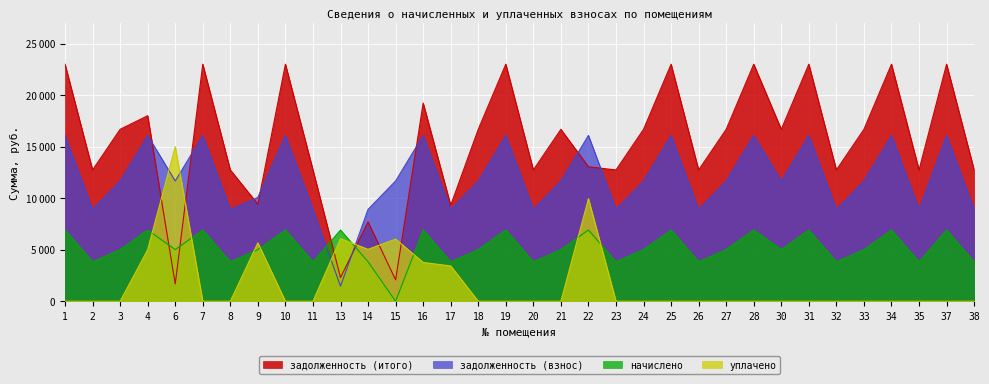

What is the difference between the maximum and minimum values in the задолженность (итого) series?

21317.7